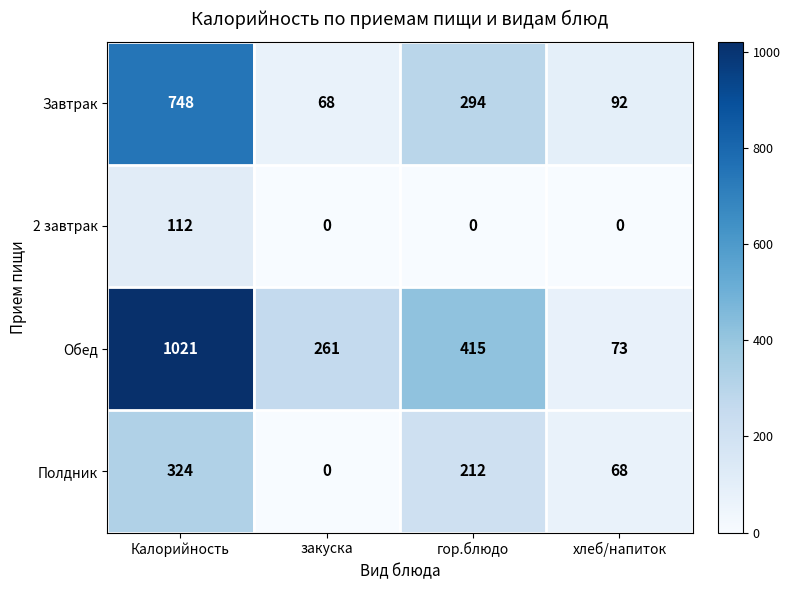

Reading left to right, list all the values displayed in this chart.

Завтрак: Калорийность=748	закуска=68	гор.блюдо=294	хлеб/напиток=92
2 завтрак: Калорийность=112	закуска=0	гор.блюдо=0	хлеб/напиток=0
Обед: Калорийность=1021	закуска=261	гор.блюдо=415	хлеб/напиток=73
Полдник: Калорийность=324	закуска=0	гор.блюдо=212	хлеб/напиток=68